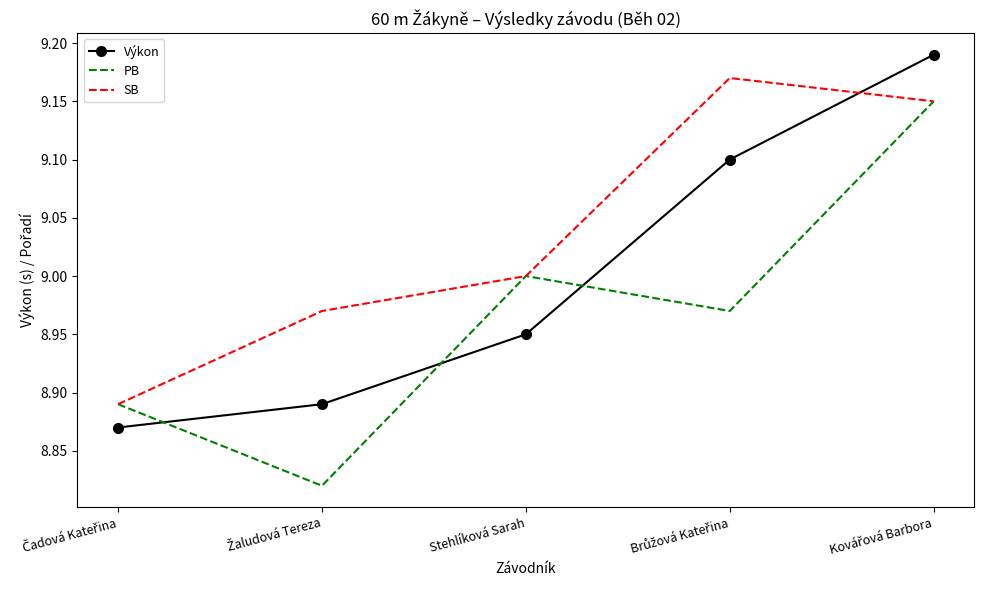

What is the difference between the maximum and minimum values in the Výkon series?

0.3